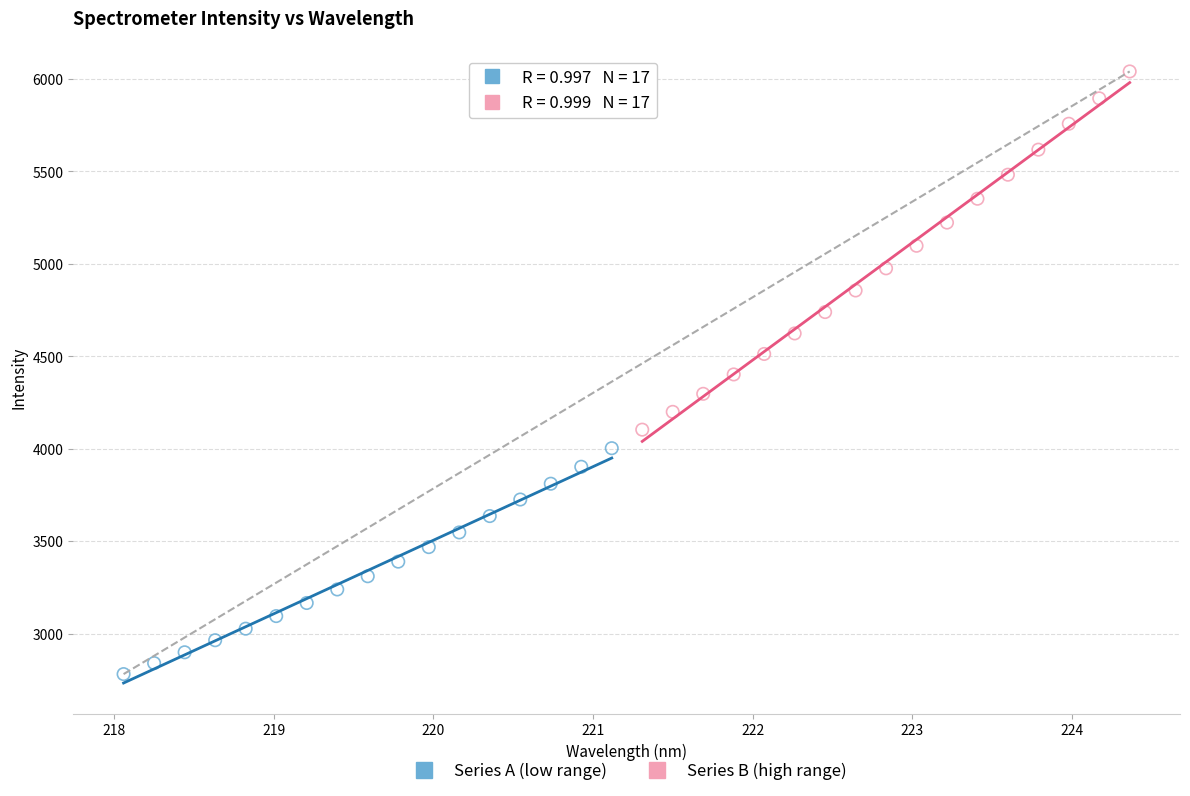

Which series reaches the maximum Y coordinate?

Series B (high range)